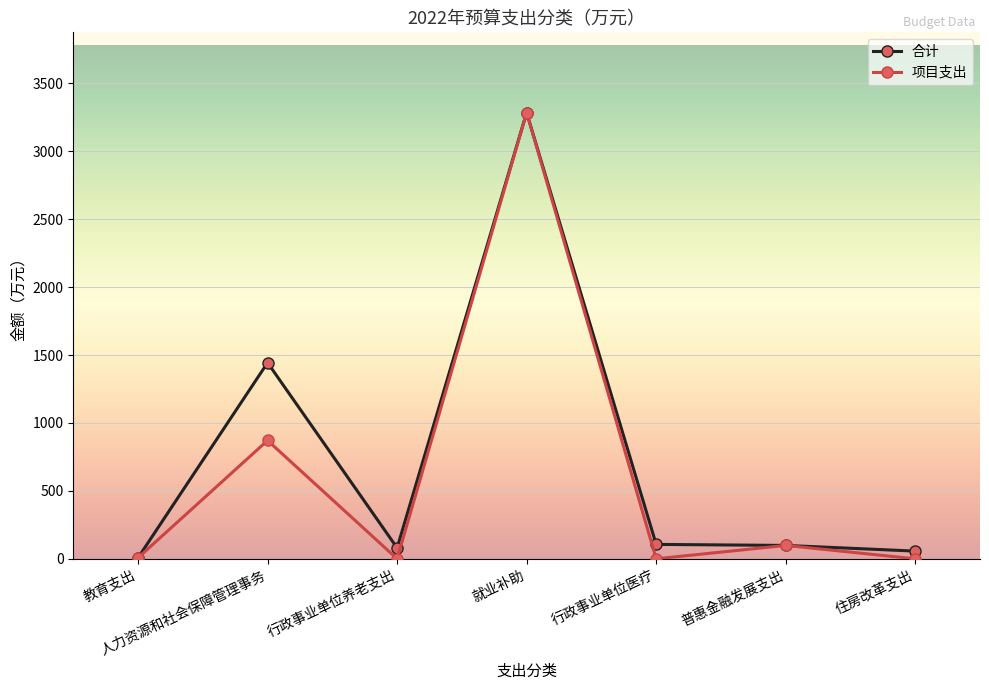

How many data points in 合计 are less than 98?

3